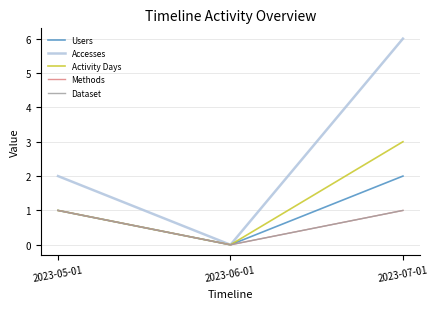

What is the approximate value of Methods at 2023-07-01?

1